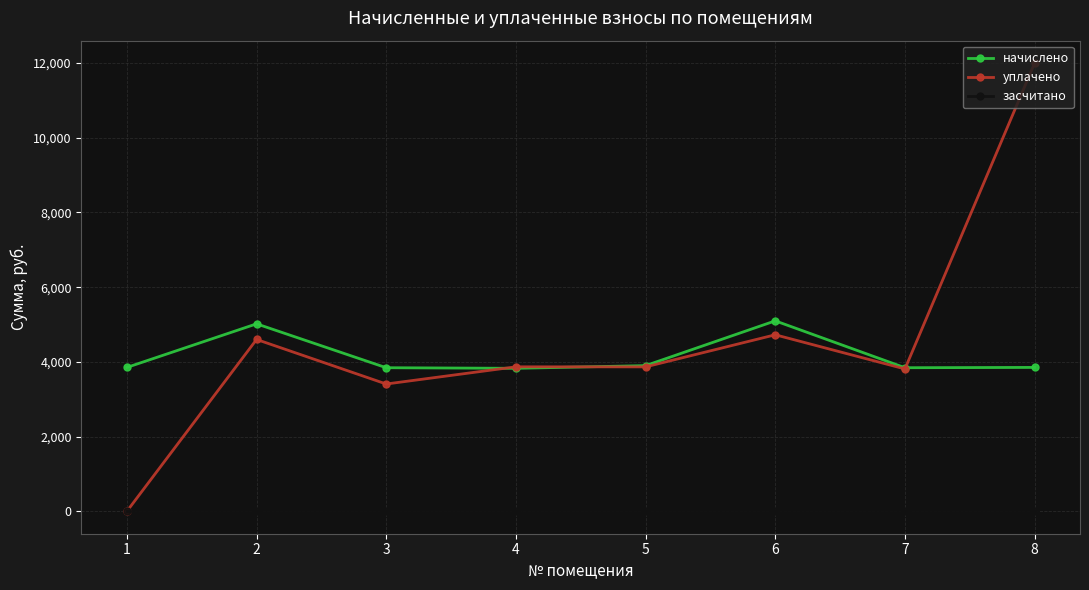

True or false: начислено and засчитано cross at least once.

False